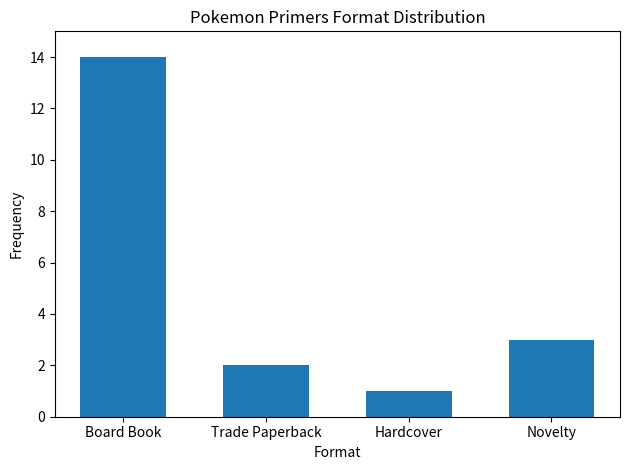

Does the chart contain stacked bars?

No